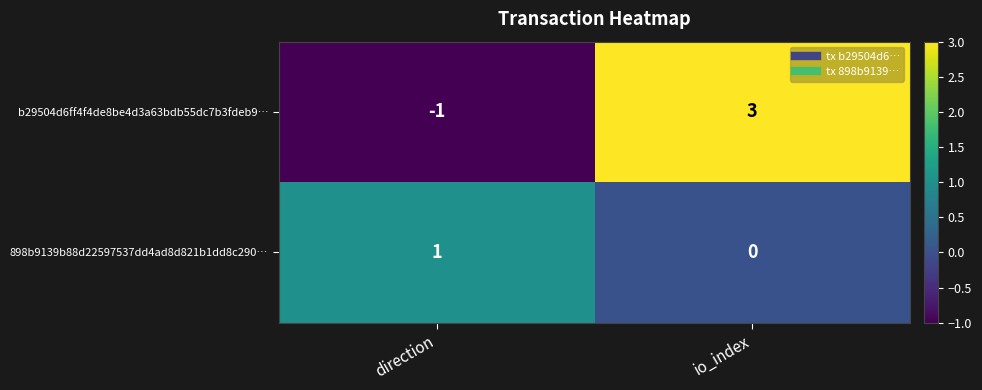

At which category is the sum across all series the highest?

io_index